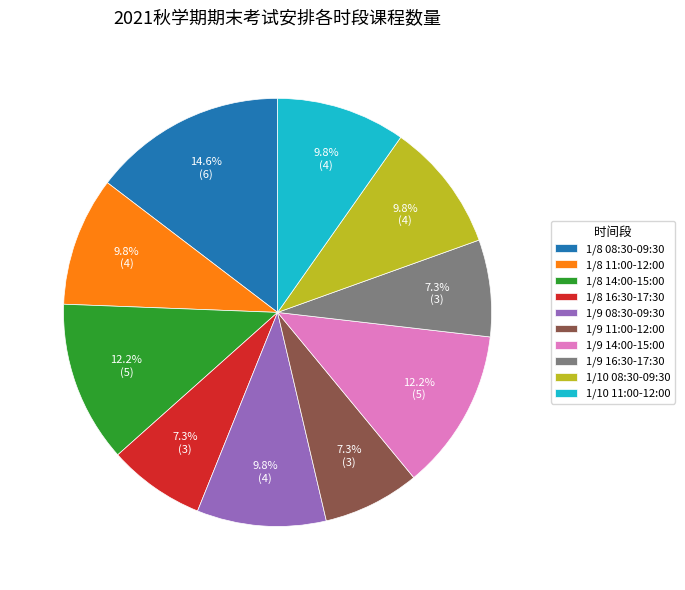

Approximately how many times larger is the value at 1/10 08:30-09:30 compared to 1/9 11:00-12:00?

1.3